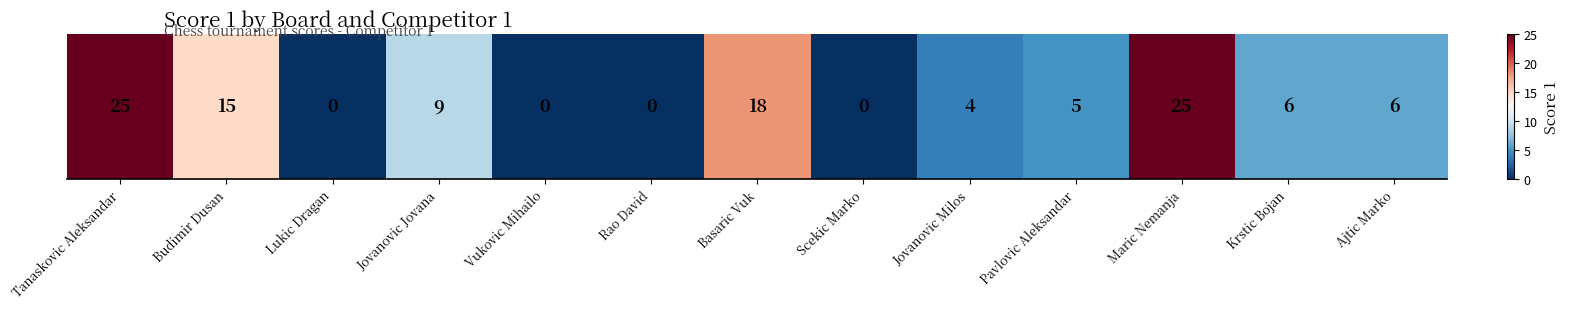

Reading right to left, what are all the values shown in this chart?

Ajtic Marko=6	Krstic Bojan=6	Maric Nemanja=25	Pavlovic Aleksandar=5	Jovanovic Milos=4	Scekic Marko=0	Basaric Vuk=18	Rao David=0	Vukovic Mihailo=0	Jovanovic Jovana=9	Lukic Dragan=0	Budimir Dusan=15	Tanaskovic Aleksandar=25